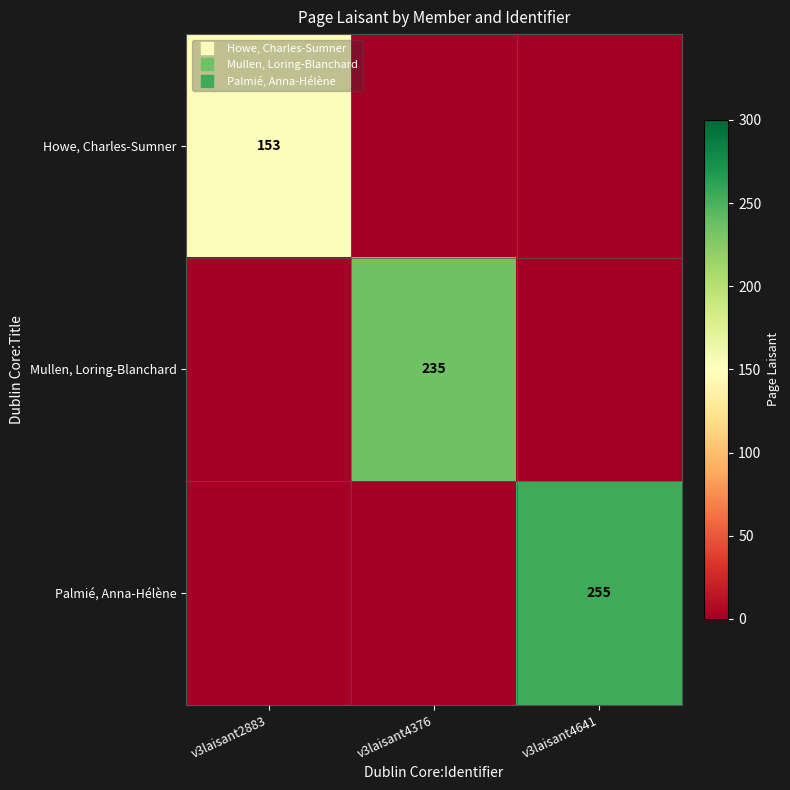

Which label corresponds to the smallest value in the chart?

v3laisant4376